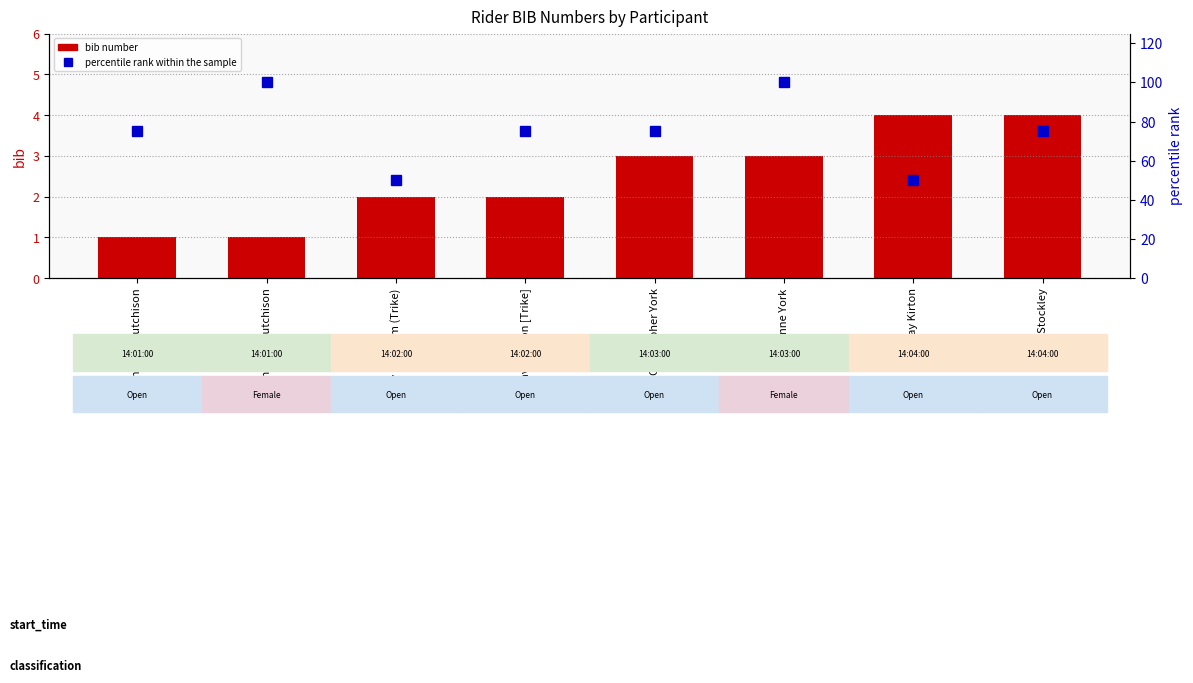

What is the sum of all bib number values?

20